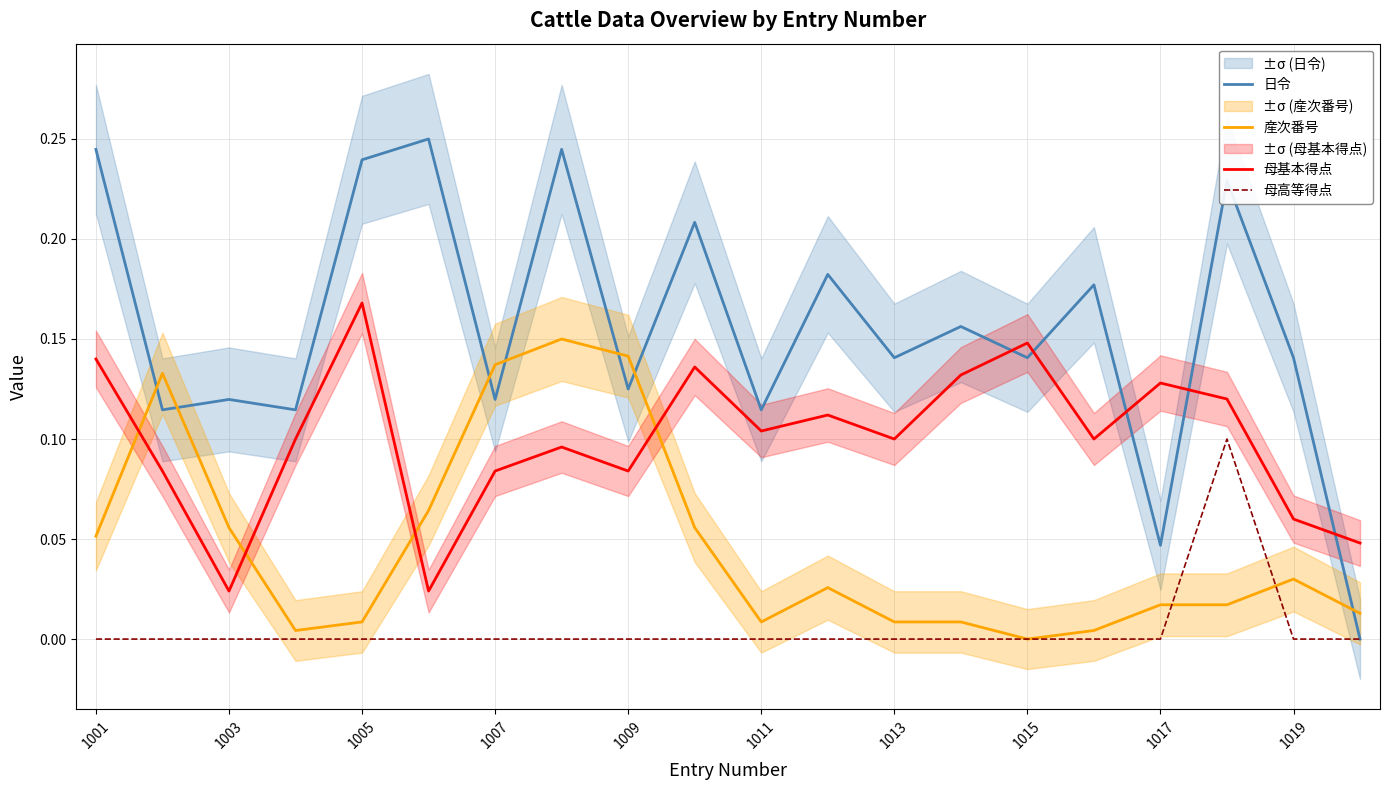

The value of 日令 at 1019 is 0.2. True or false?

False